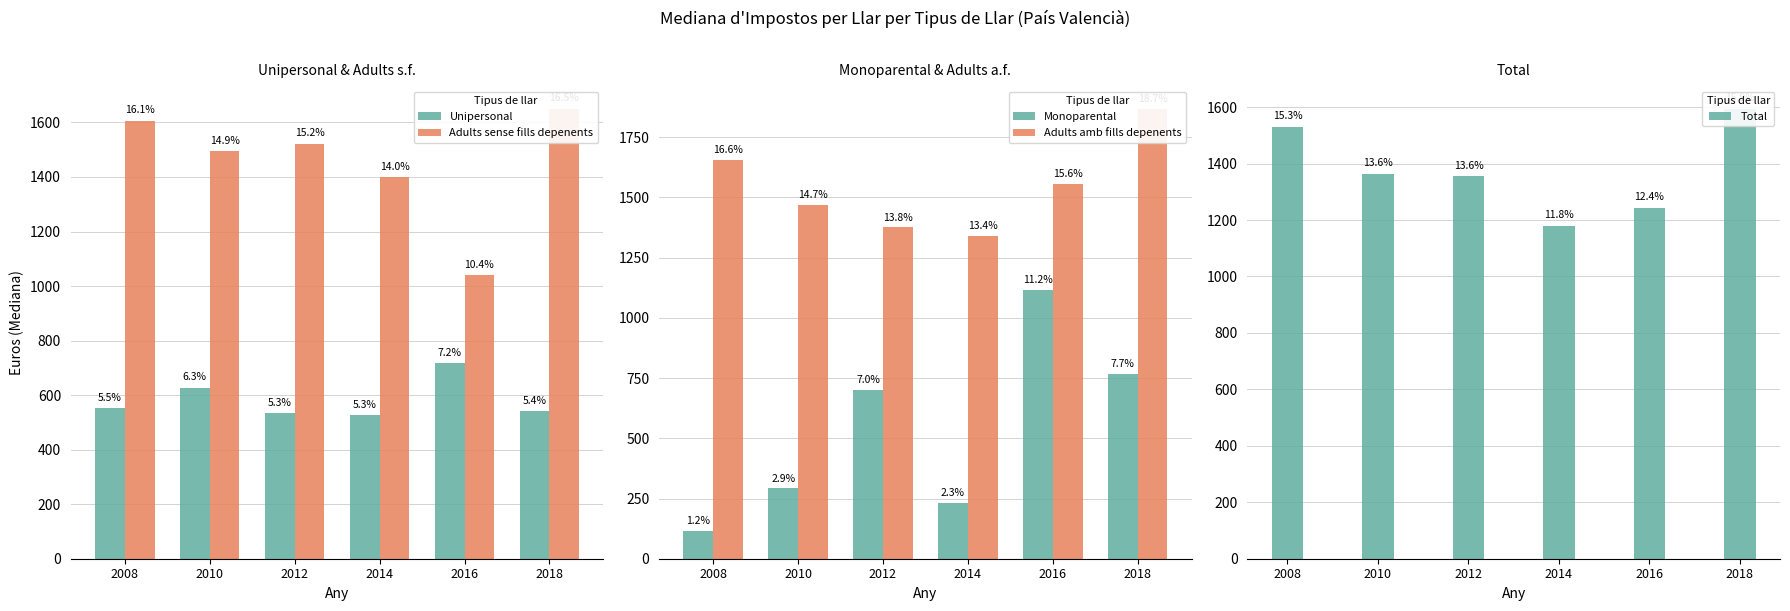

At which label does Total reach its peak?

2018